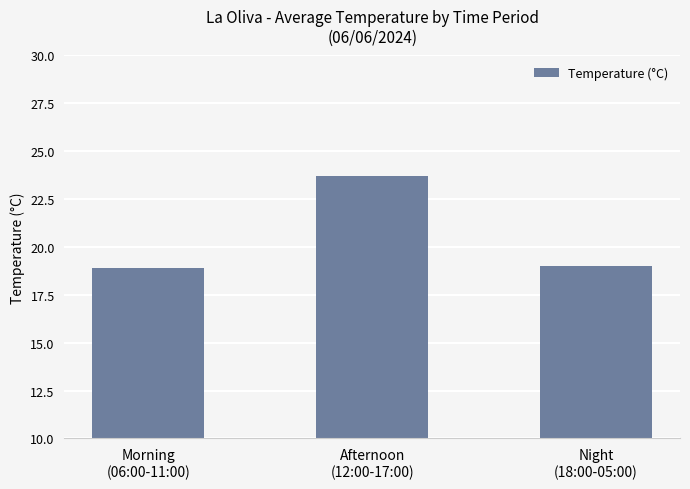

What is the change in value from Morning
(06:00-11:00) to Night
(18:00-05:00)?

+0.1